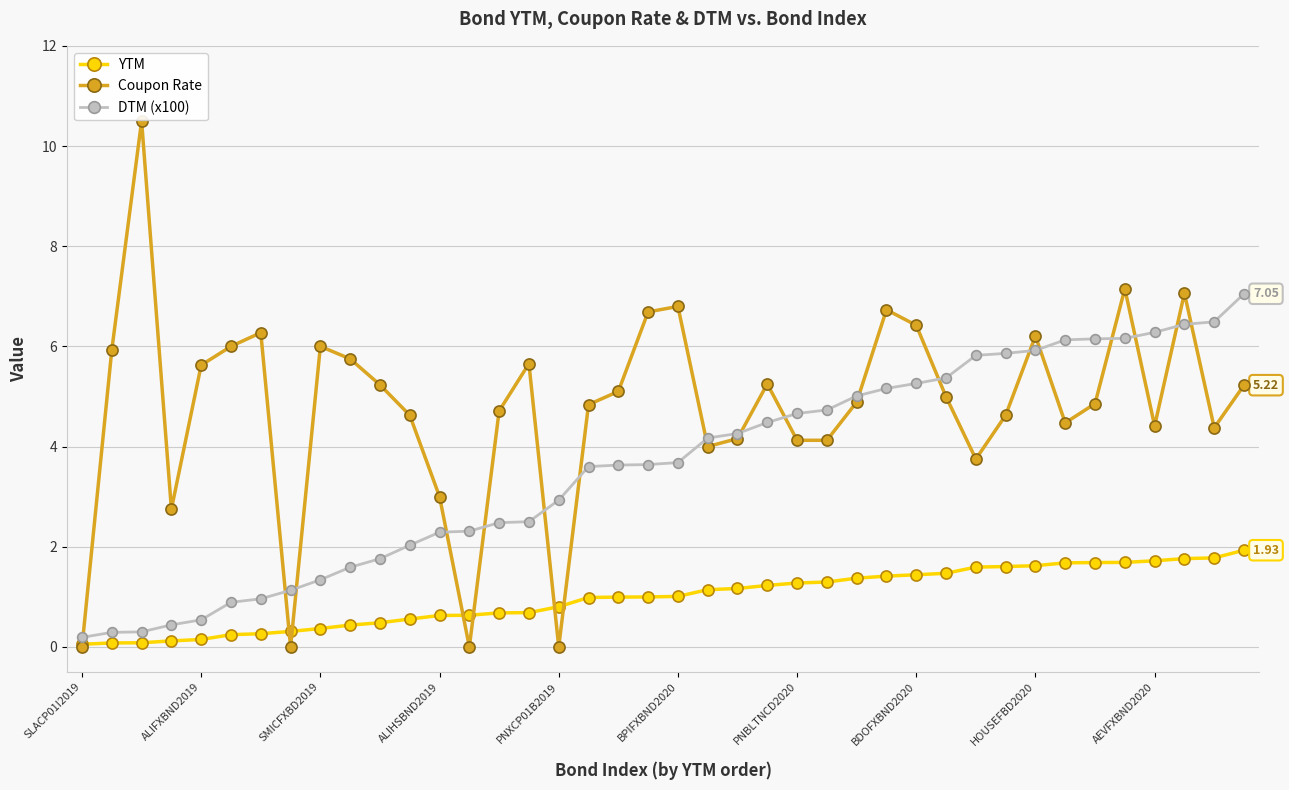

List the series in order of their peak value, highest first.

Coupon Rate, DTM (x100), YTM